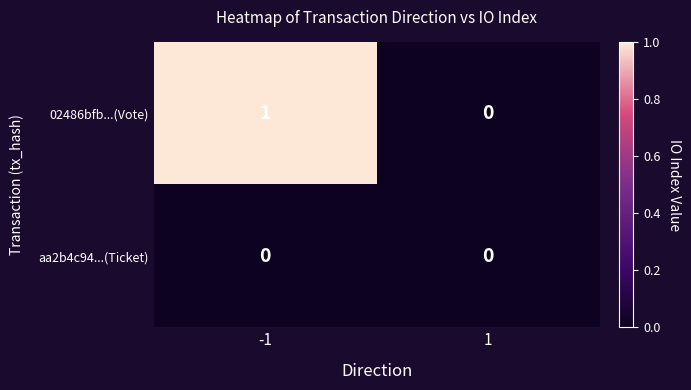

The value of aa2b4c94...(Ticket) at 1 is 0. True or false?

True